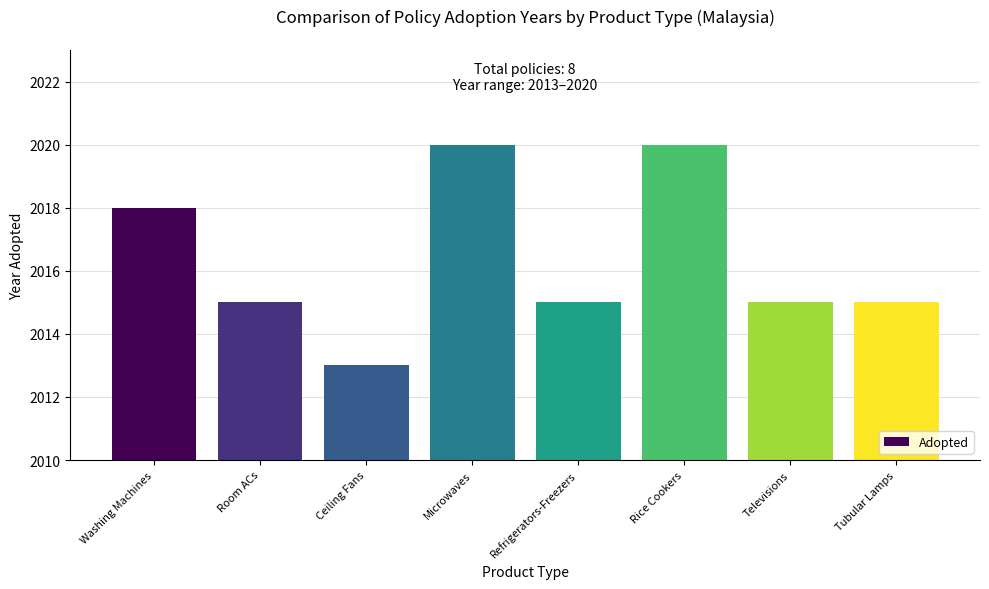

Which label corresponds to the smallest value in the chart?

Ceiling Fans